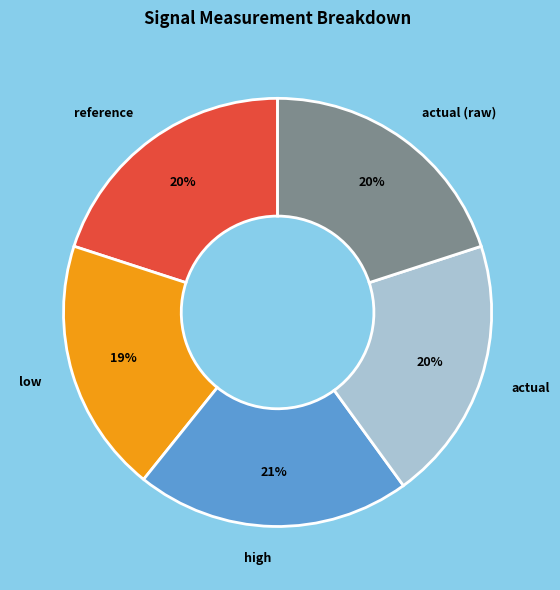

Count the number of slices in the pie.

5